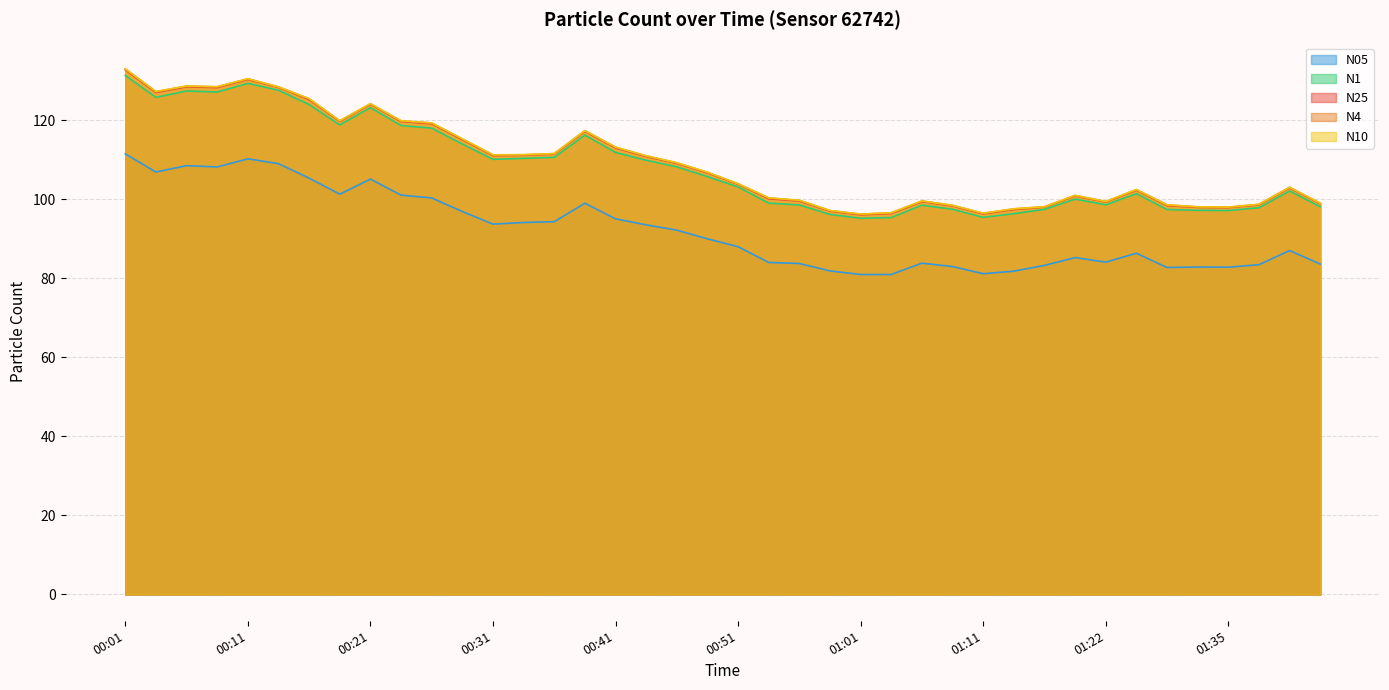

What is the spread (max minus min) of values at 00:19?

18.6